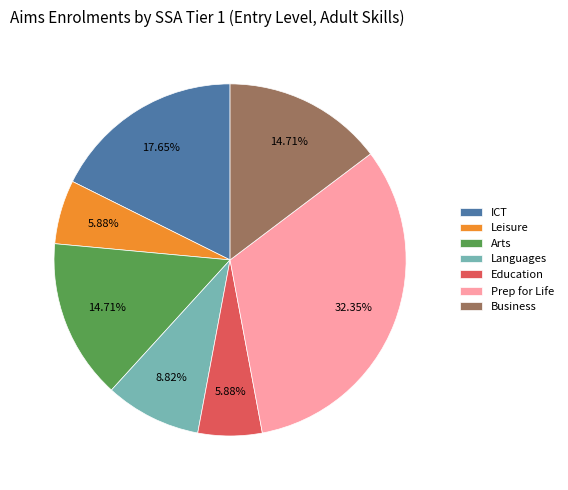

Is there any slice that represents more than half of the pie?

No